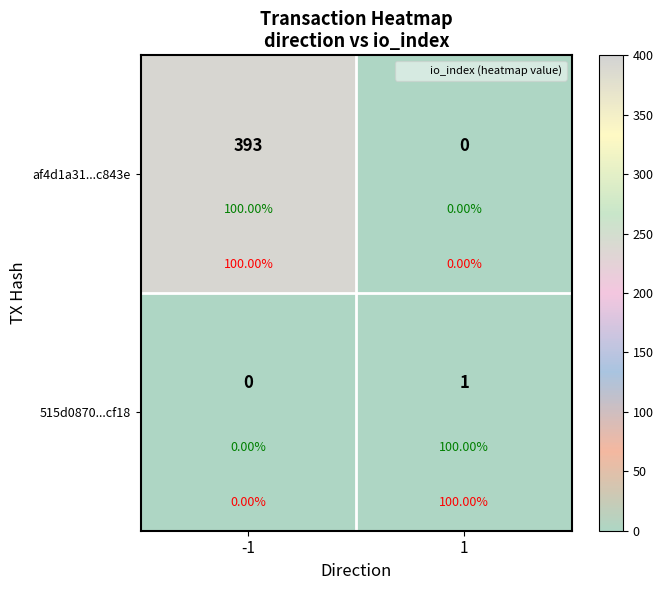

At how many categories does at least one series exceed 15?

1